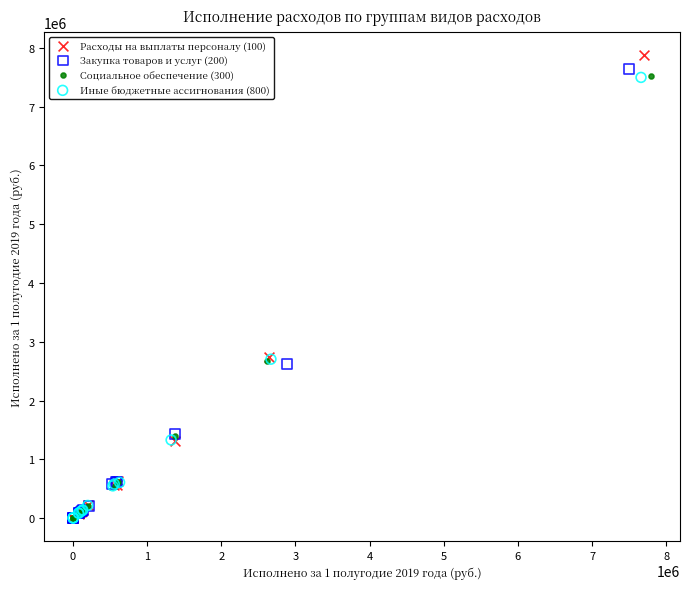

Which series has the widest spread of Y values?

Расходы на выплаты персоналу (100)